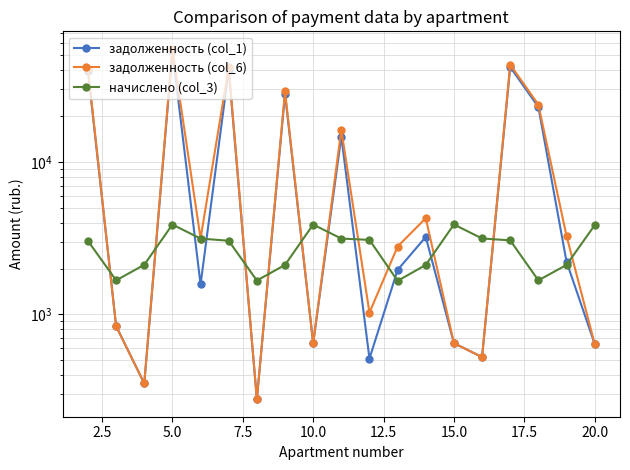

How many lines are shown in the chart?

3